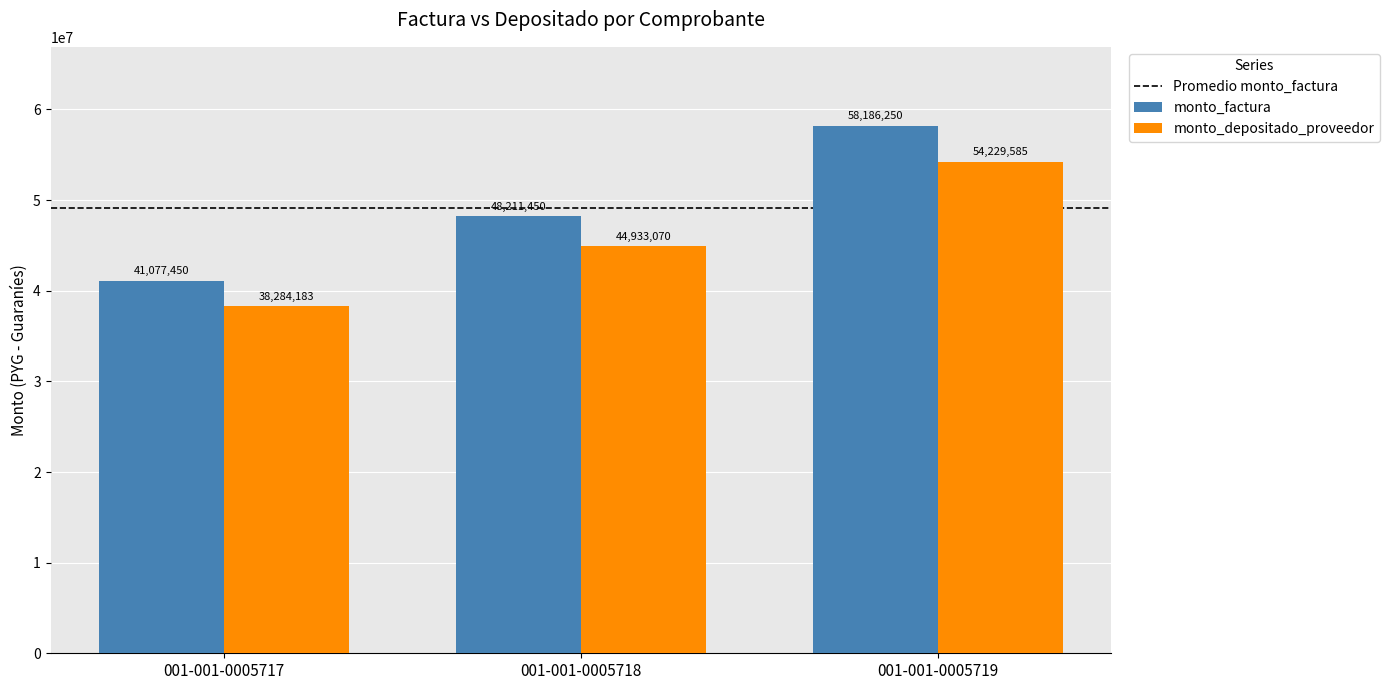

How many data points in monto_factura are less than 48211450?

1